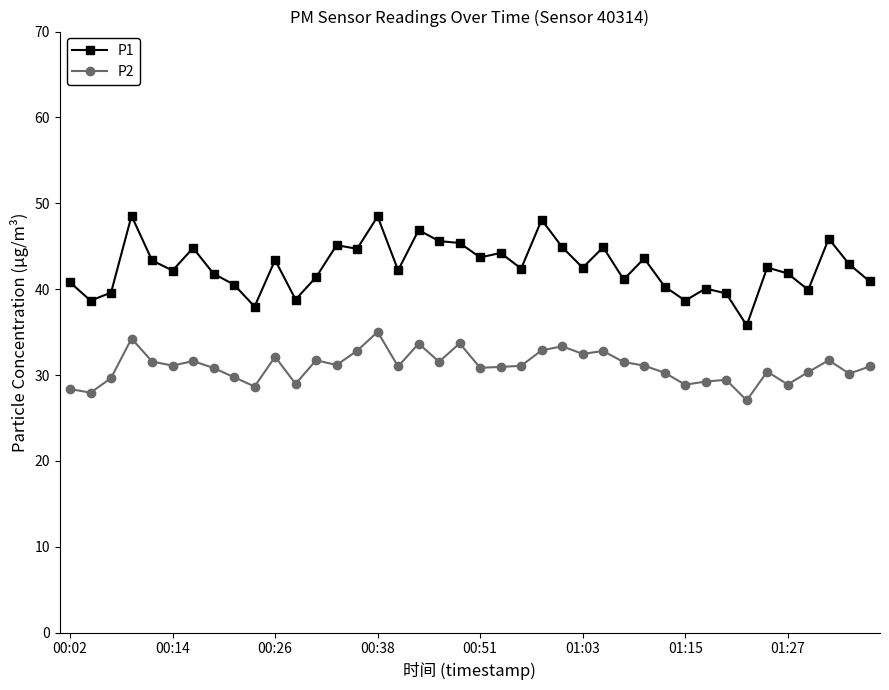

How many distinct data groups are displayed?

2